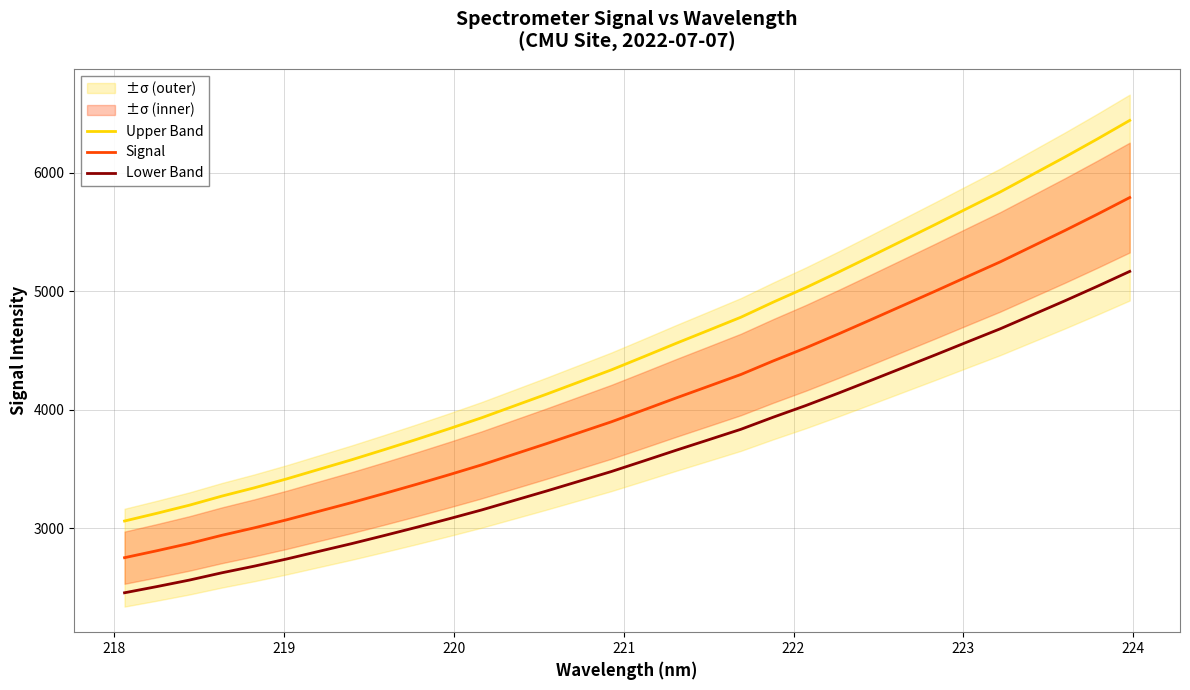

True or false: Signal and Upper Band intersect in this chart.

False